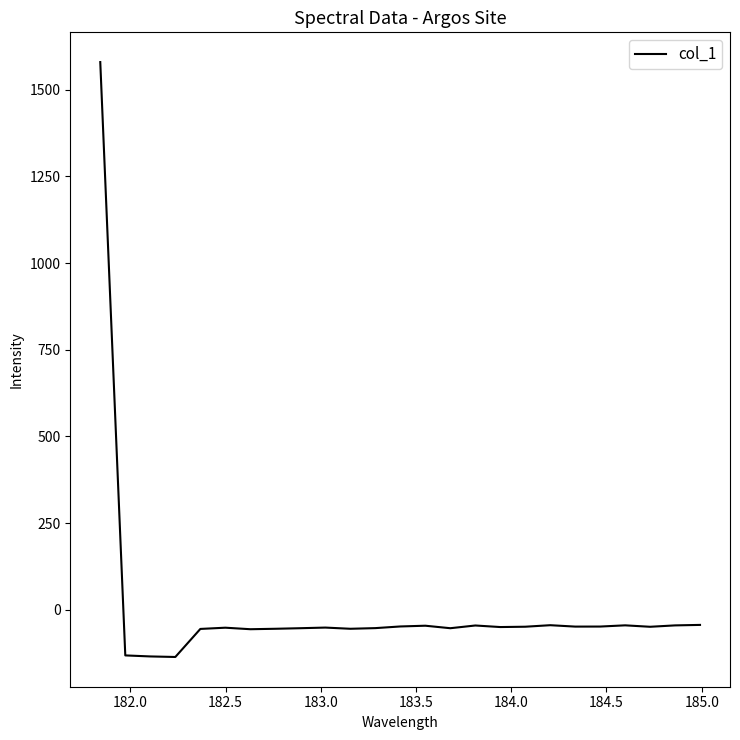

What is the difference between the maximum and minimum values?

1715.9